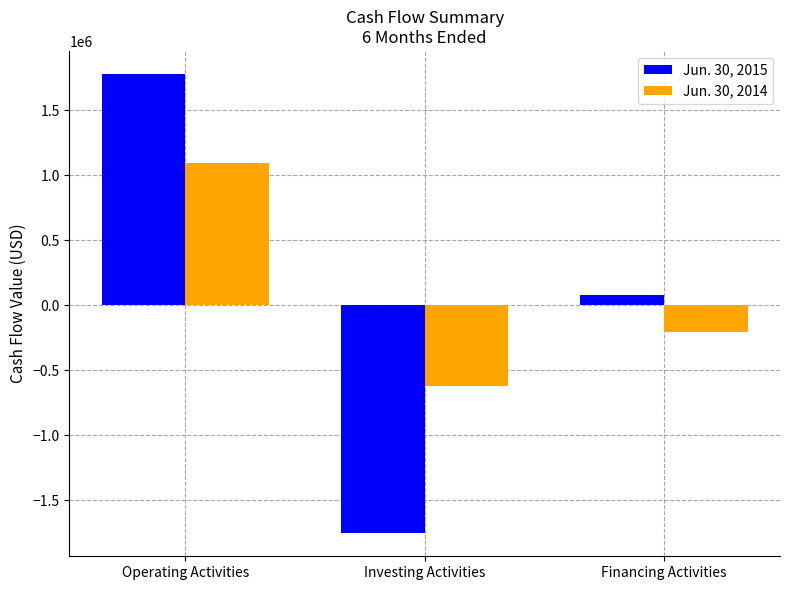

Which series has the widest spread of values?

Jun. 30, 2015